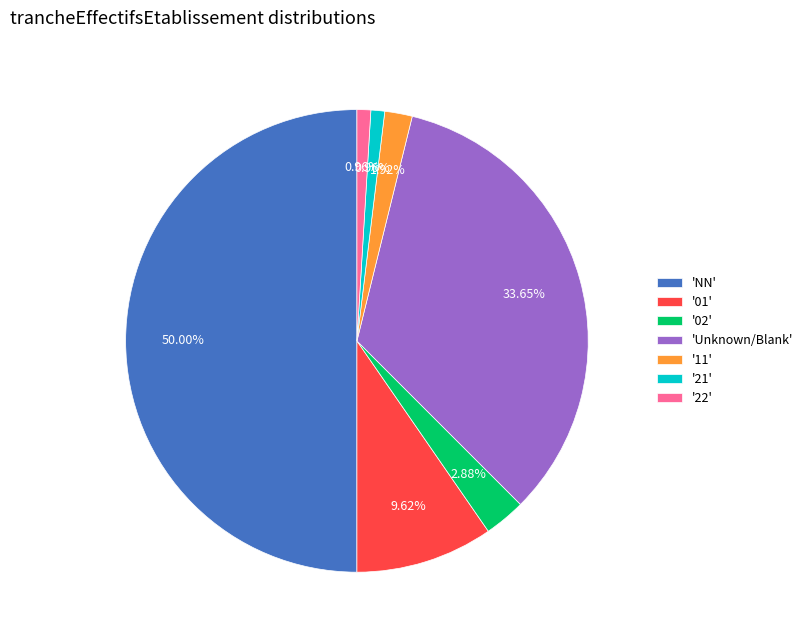

What is the largest slice in the pie chart?

'NN'